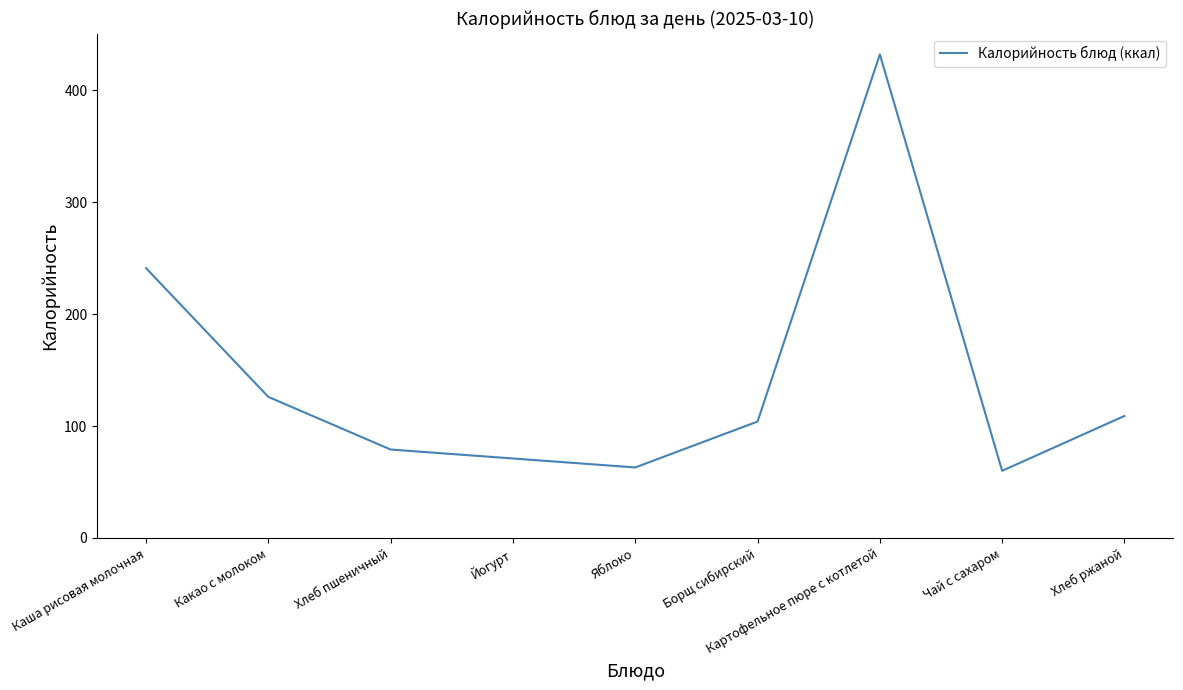

How many lines are shown in the chart?

1